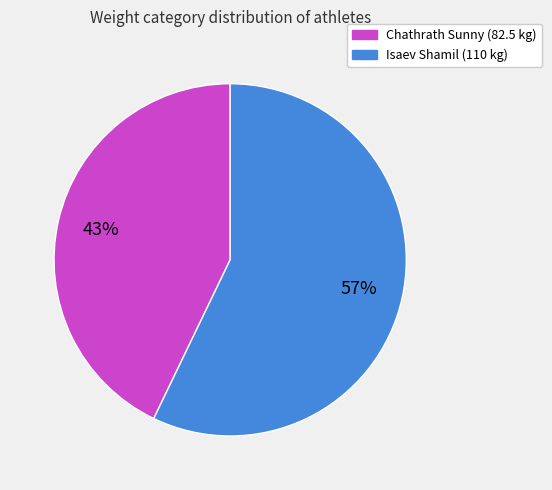

How many slices are in this pie chart?

2